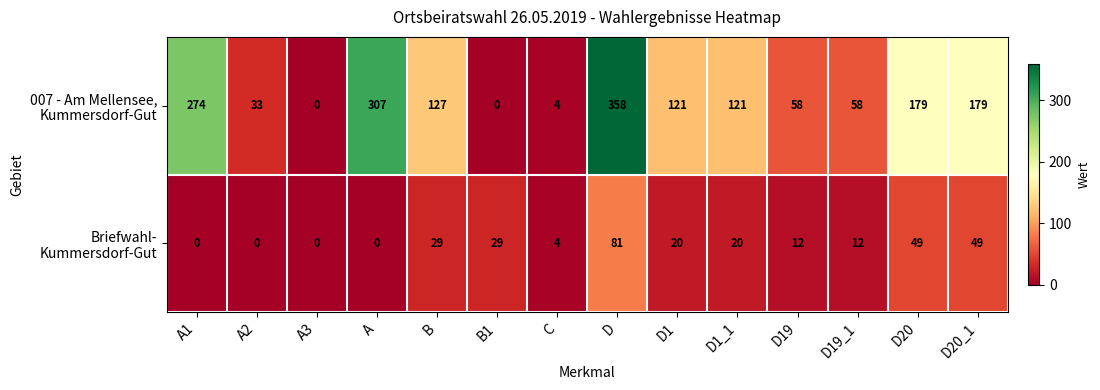

At which category is the sum across all series the highest?

D